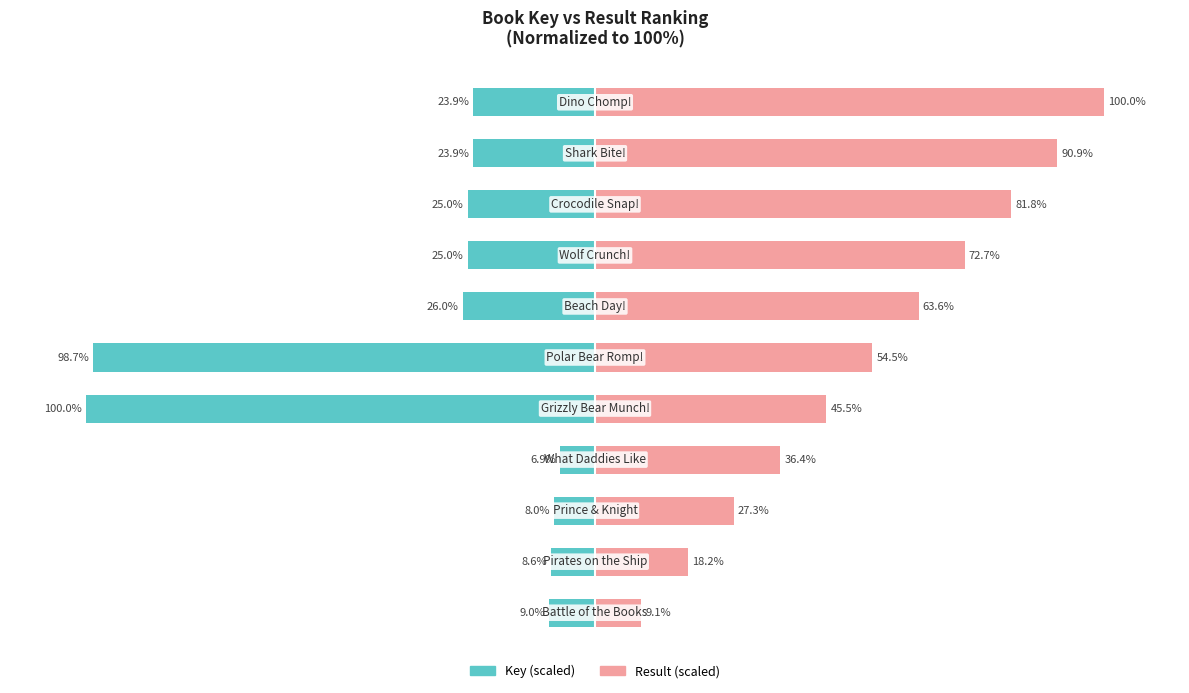

What is the average value of the Result series?

54.5